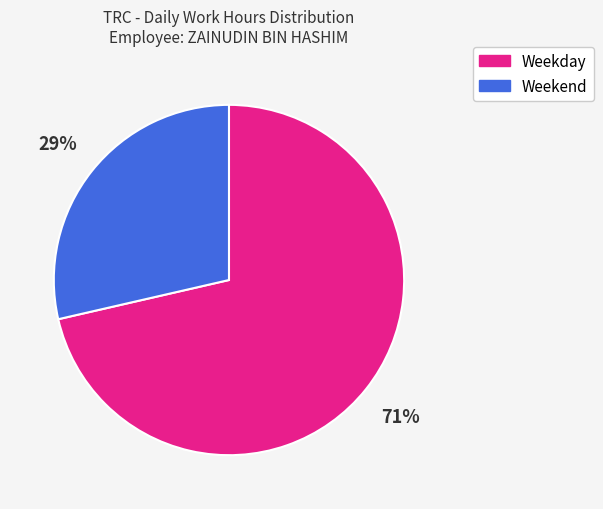

Is there a majority slice in this chart?

Yes